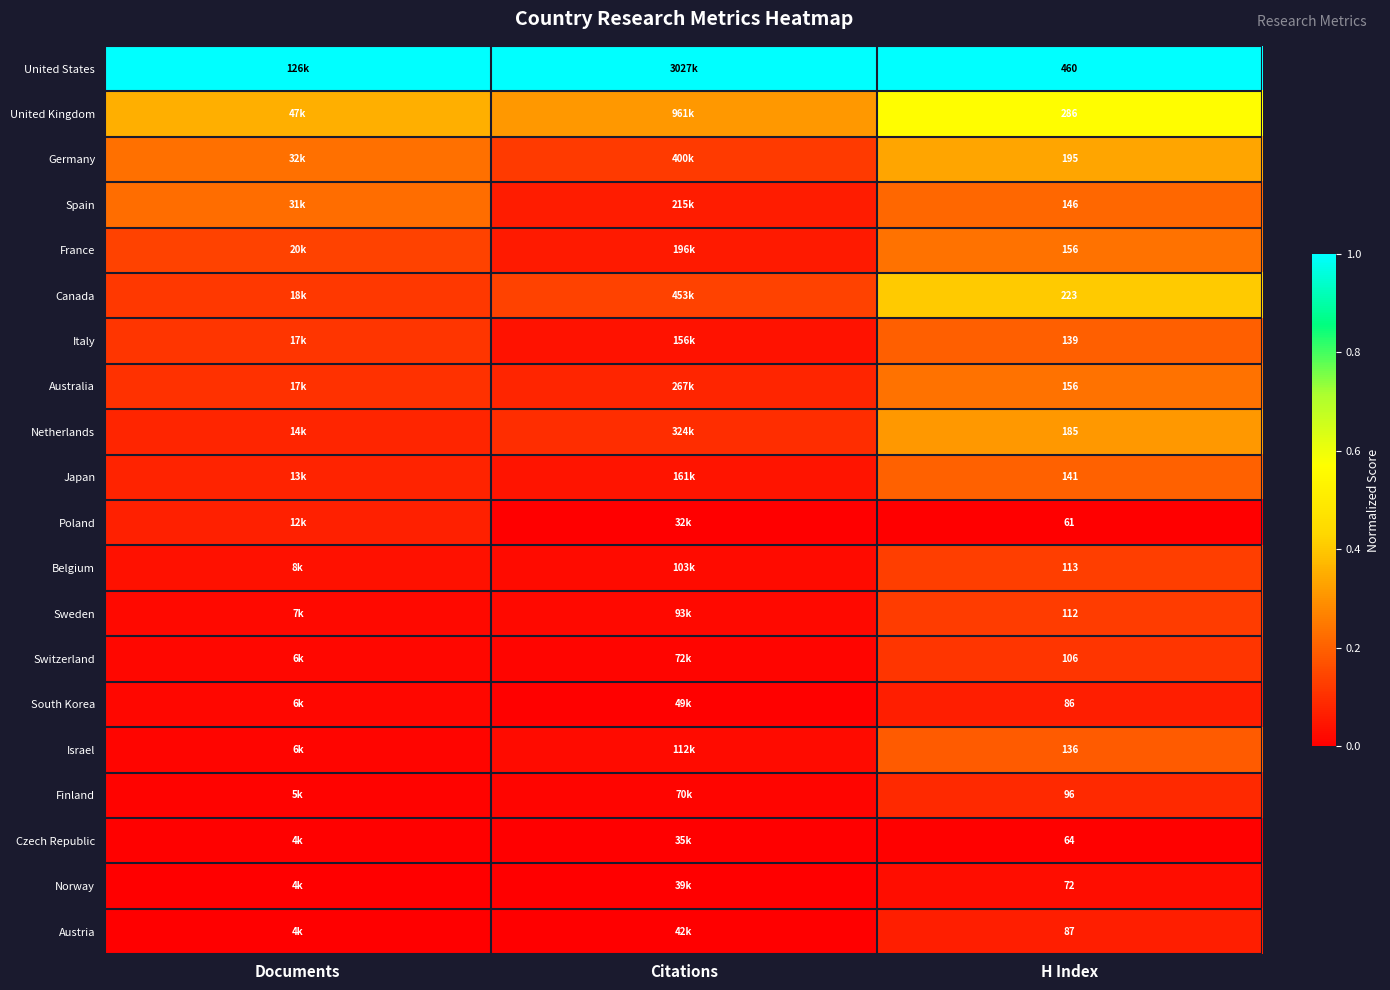

Is the value of United Kingdom at Citations greater than the value of South Korea at Documents?

Yes